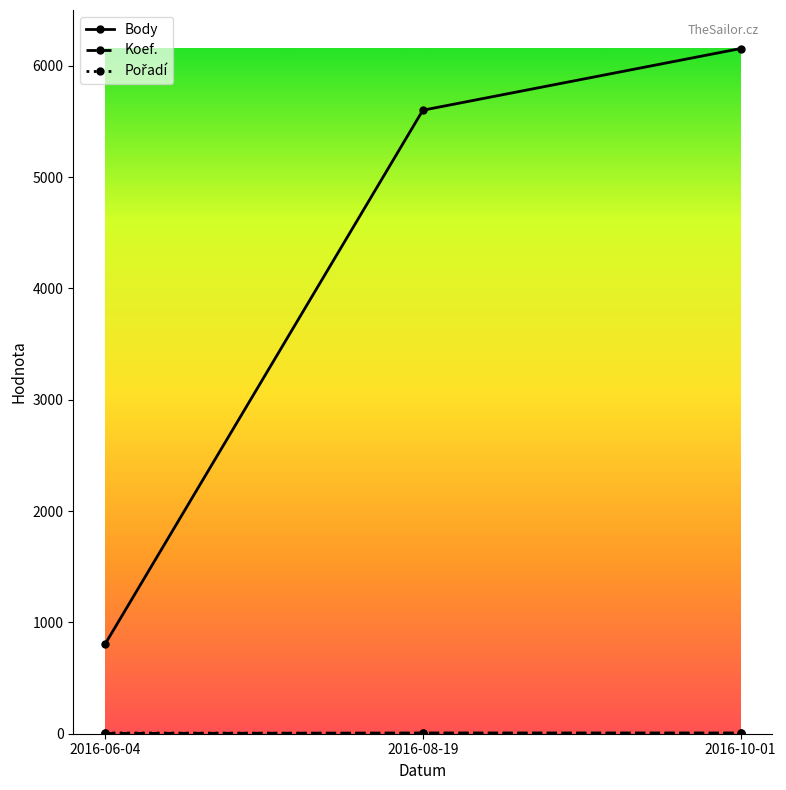

Count the number of data series in this chart.

3